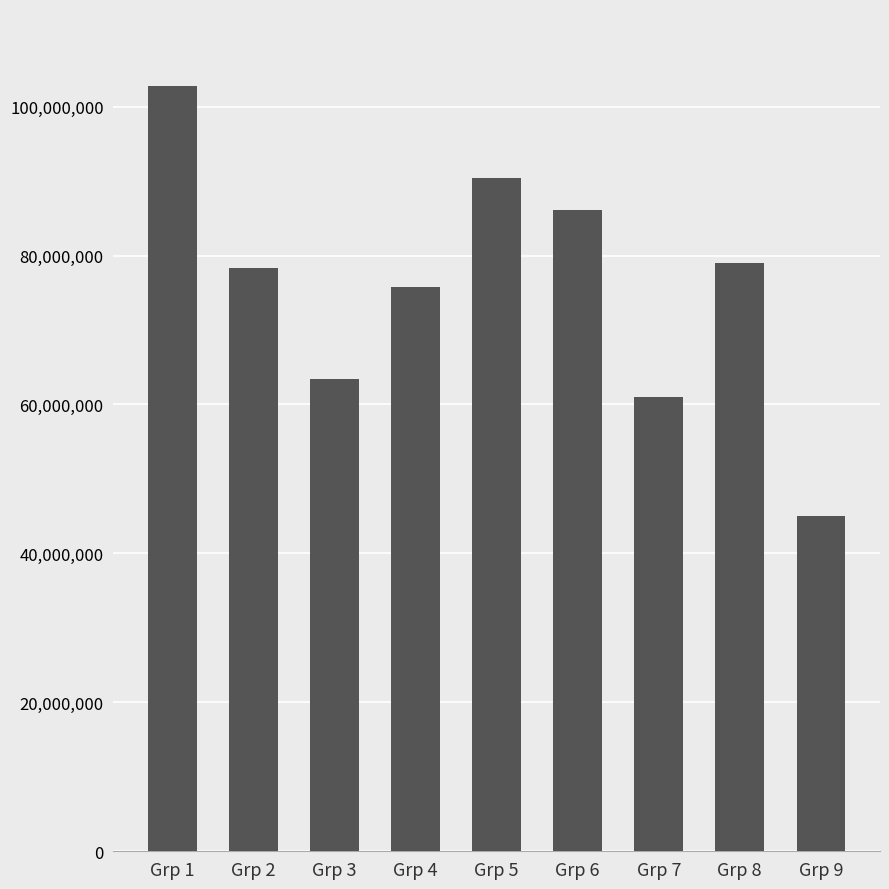

How many values are below 78300000?

4